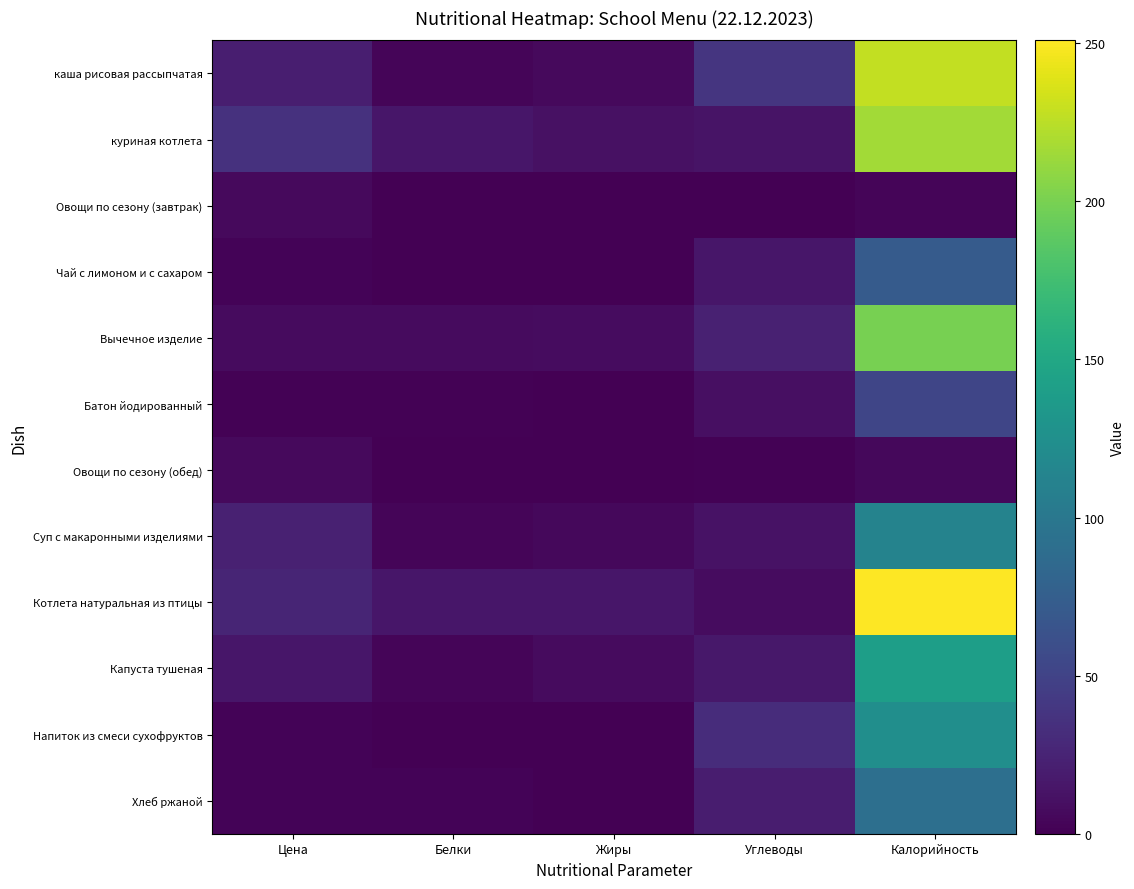

List the series in order of their peak value, lowest first.

Овощи по сезону (обед), Овощи по сезону (завтрак), Батон йодированный, Чай с лимоном и с сахаром, Хлеб ржаной, Суп с макаронными изделиями, Напиток из смеси сухофруктов, Капуста тушеная, Вычечное изделие, куриная котлета, каша рисовая рассыпчатая, Котлета натуральная из птицы